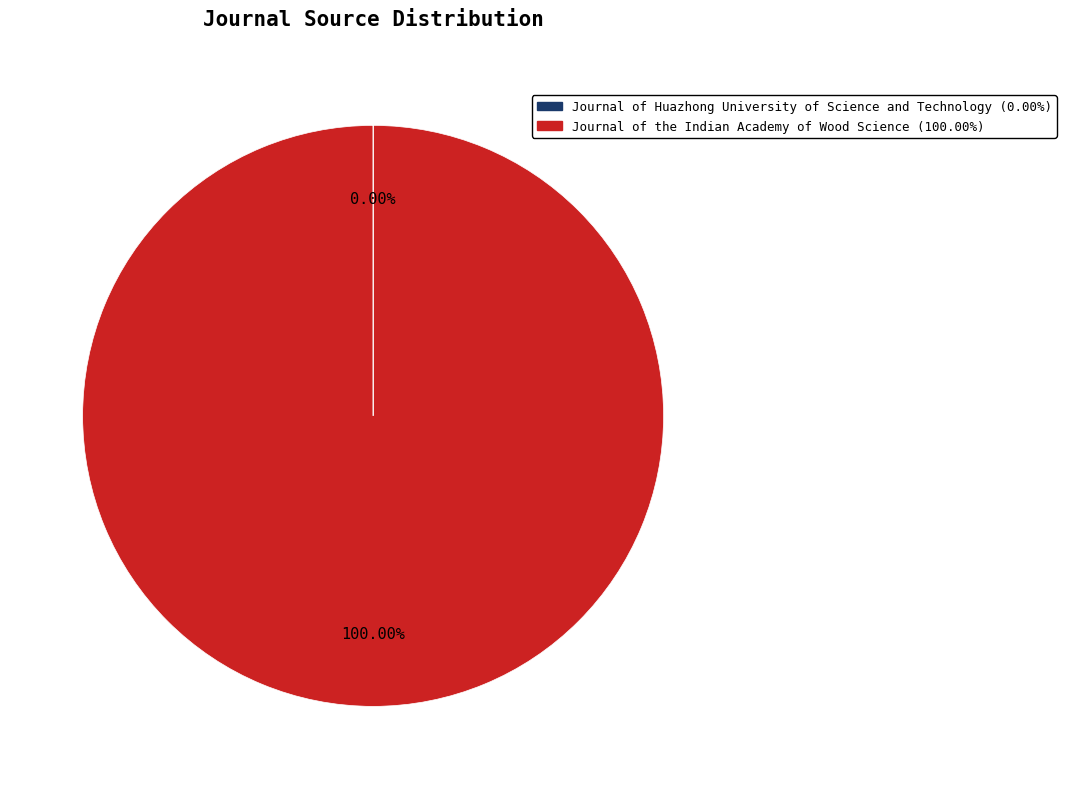

Is there a majority slice in this chart?

Yes